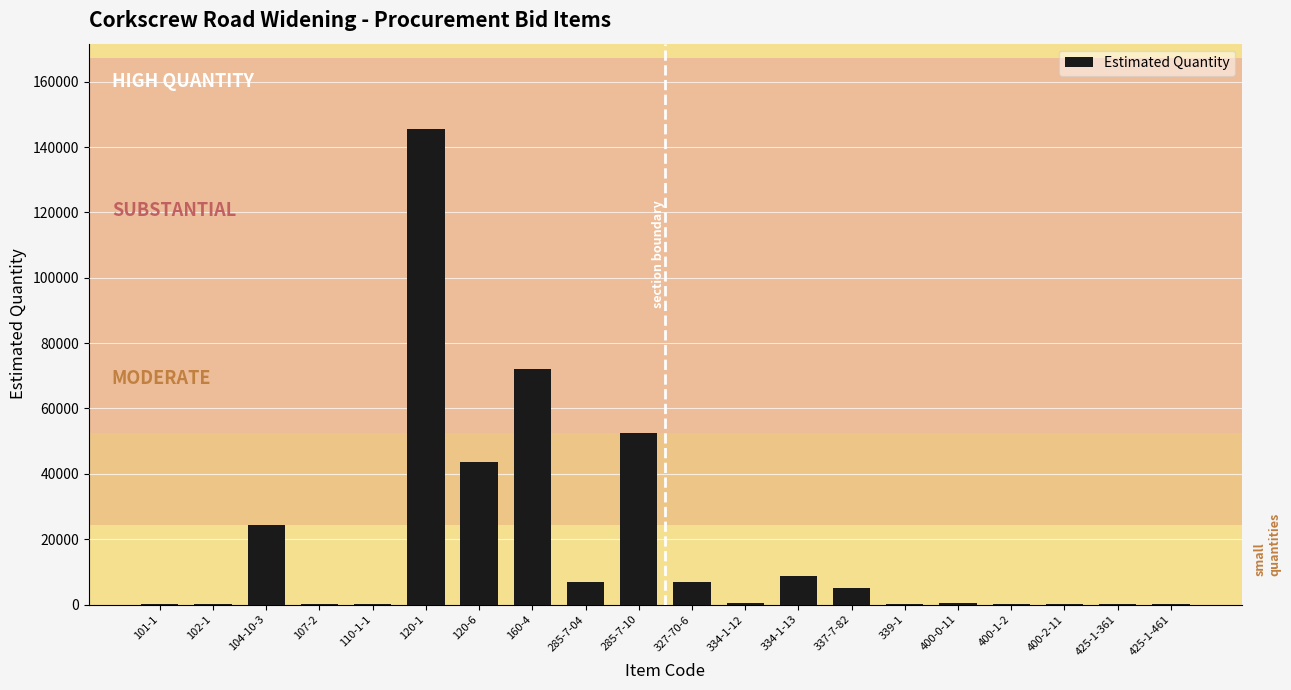

Count the number of categories in the chart.

20